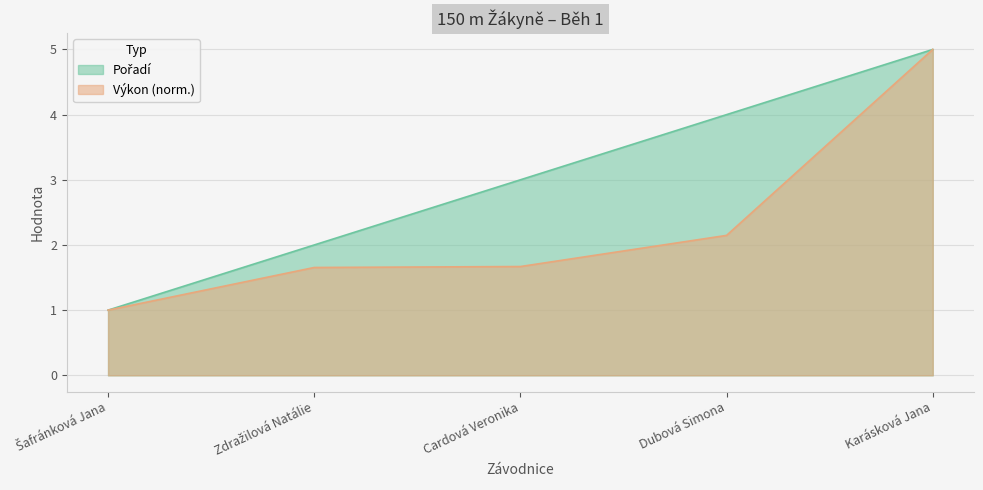

What is the sum of all Výkon values?

11.5